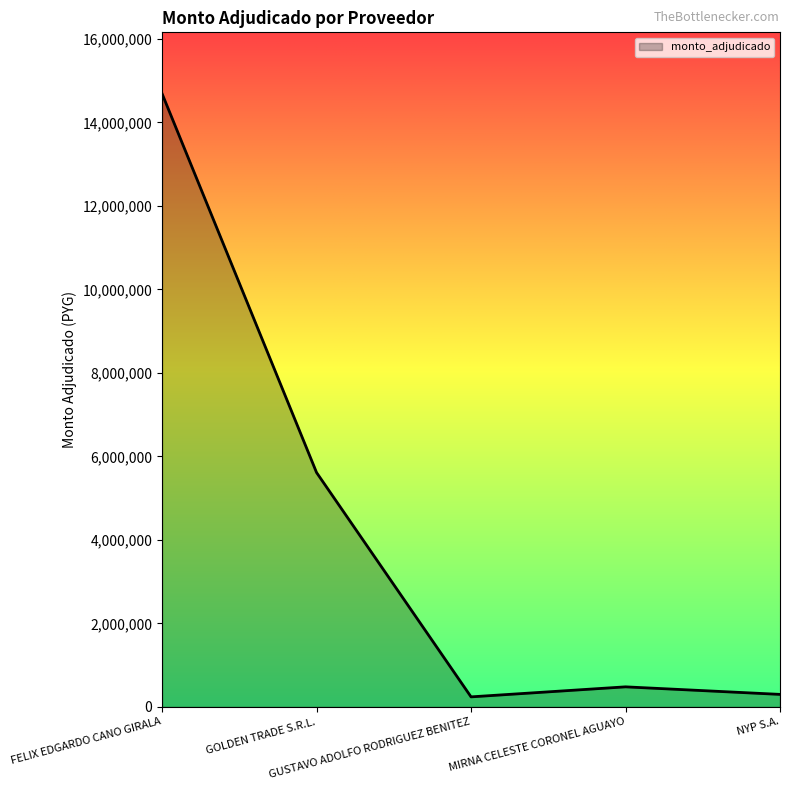

True or false: there are more than 2 points higher than both neighbors.

False